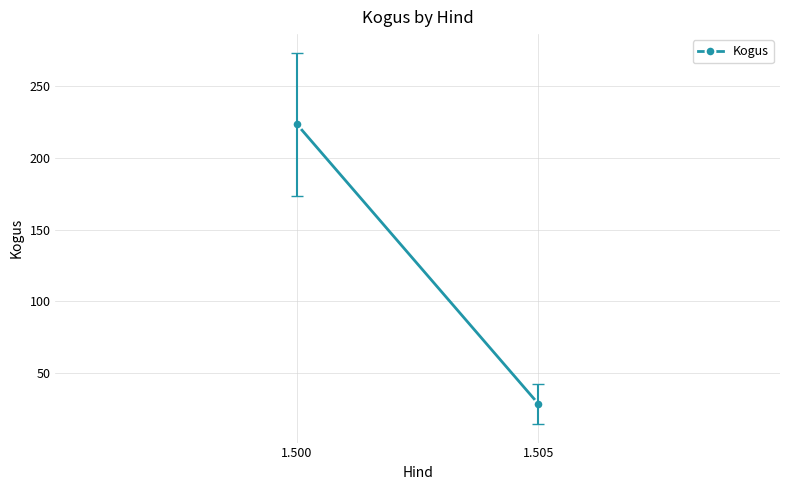

What is the smallest value displayed?

28.3